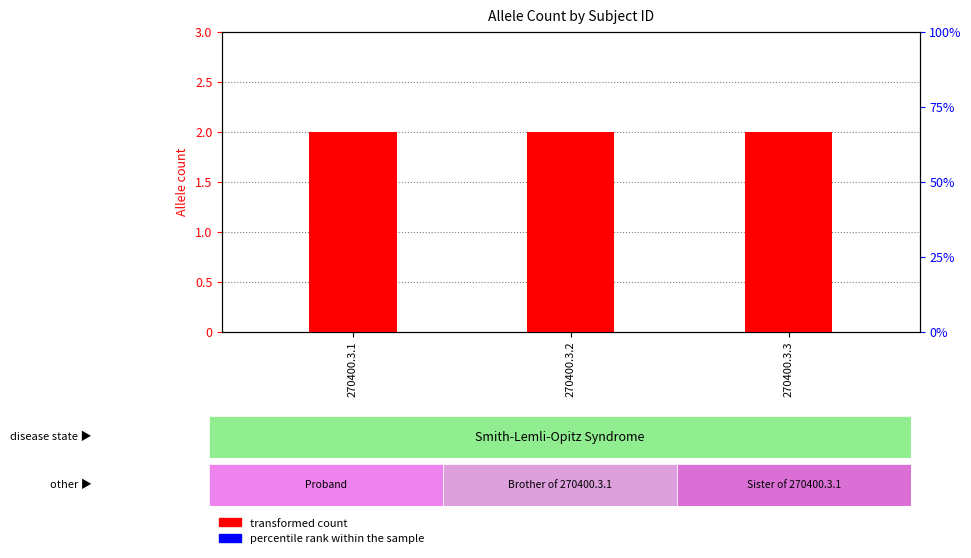

How many distinct data groups are displayed?

2